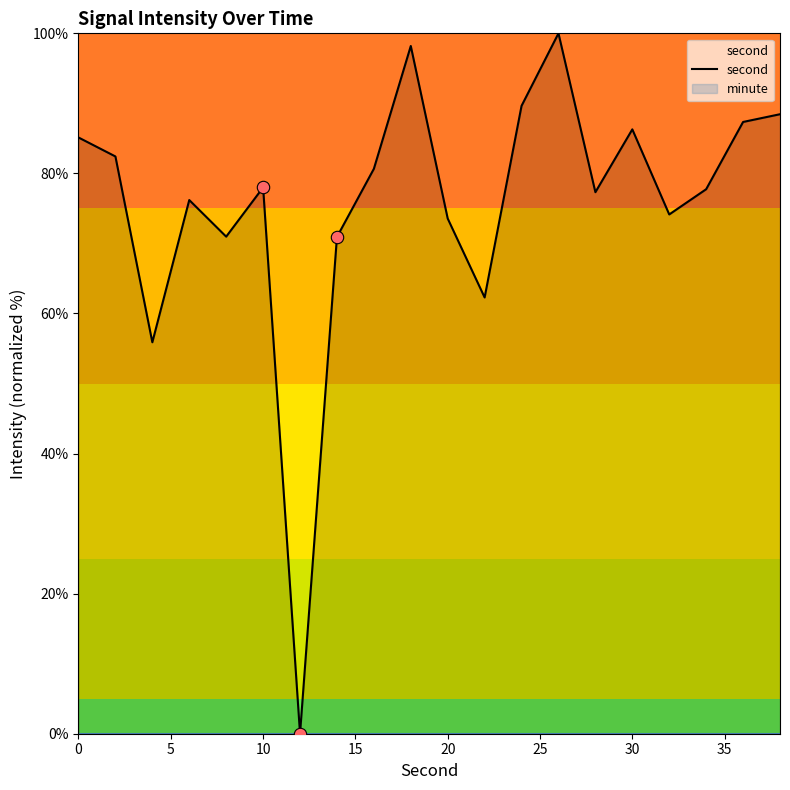

The value of second at 10 is 21.1. True or false?

False